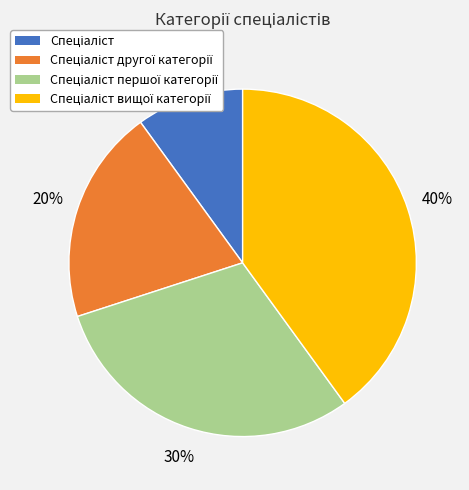

Is there any slice that represents more than half of the pie?

No